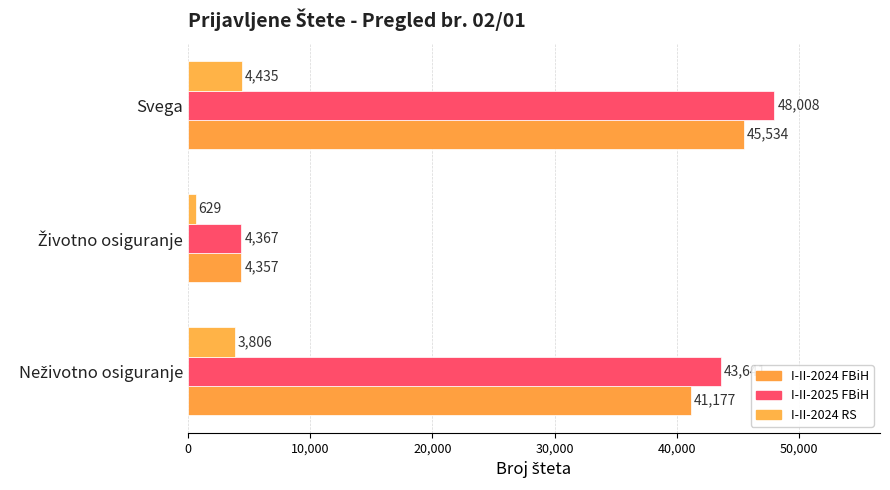

How many categories are shown in the chart?

3